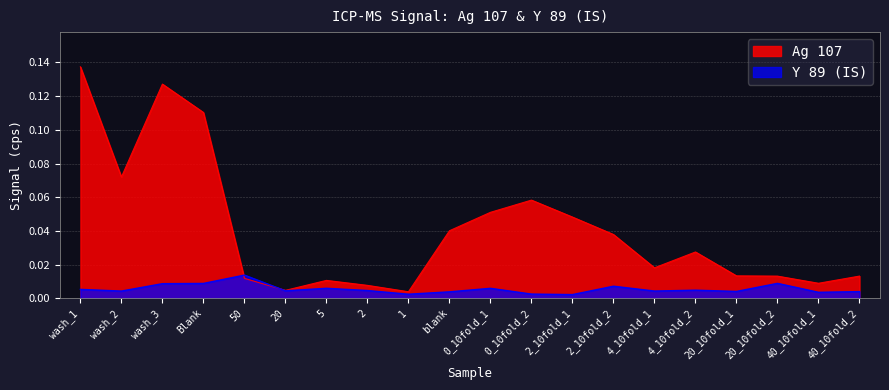

What is the difference between the second highest and second lowest values in the Ag 107 series?

0.1